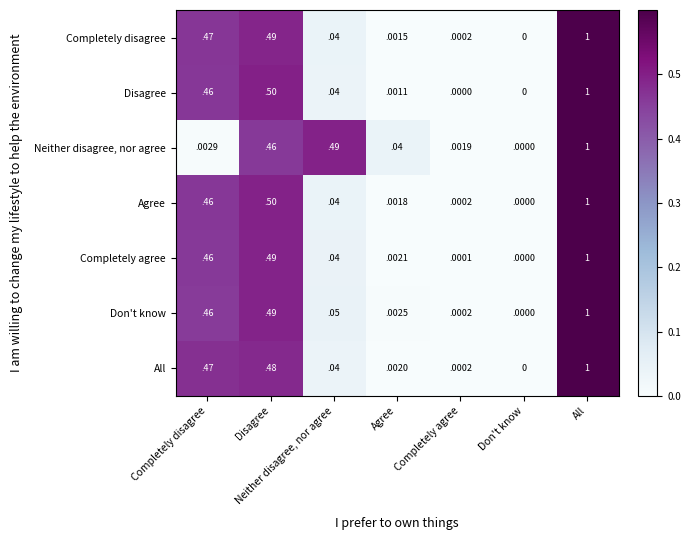

Between Completely disagree and All, which series saw the biggest shift?

Neither disagree, nor agree